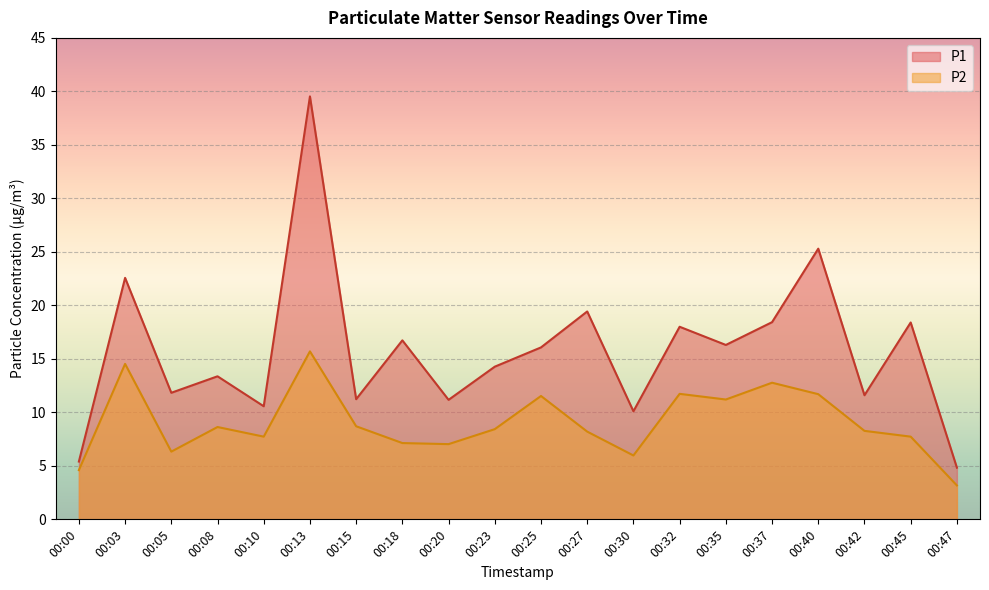

How many series are shown in this chart?

2